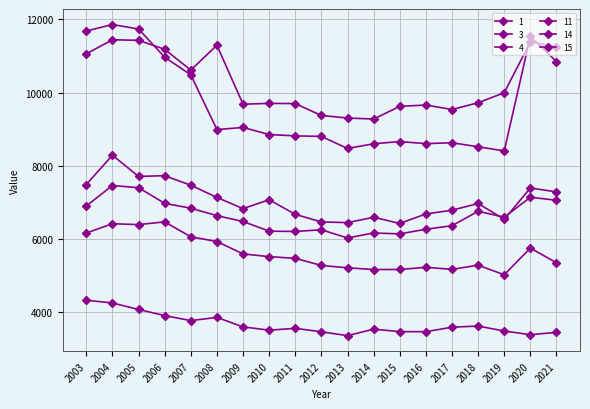

Is this an area chart (filled region under the line)?

No